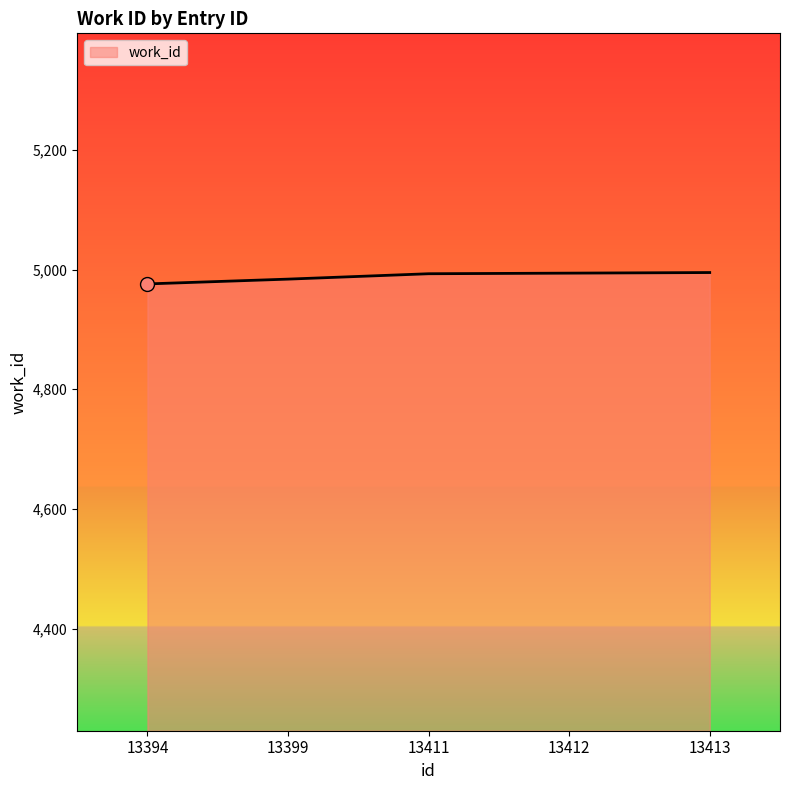

Approximately how many times larger is the value at 13412 compared to 13413?

1.0